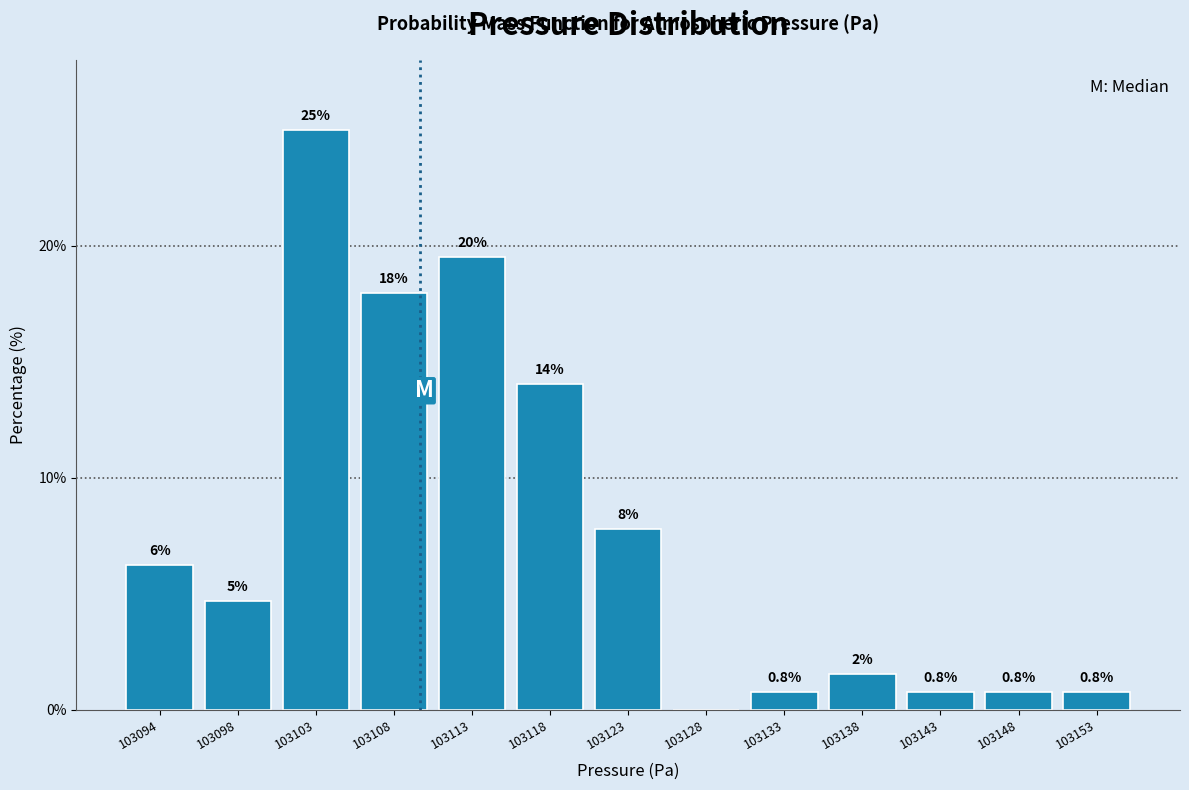

The chart shows a value of 3.2 at 103098. True or false?

False